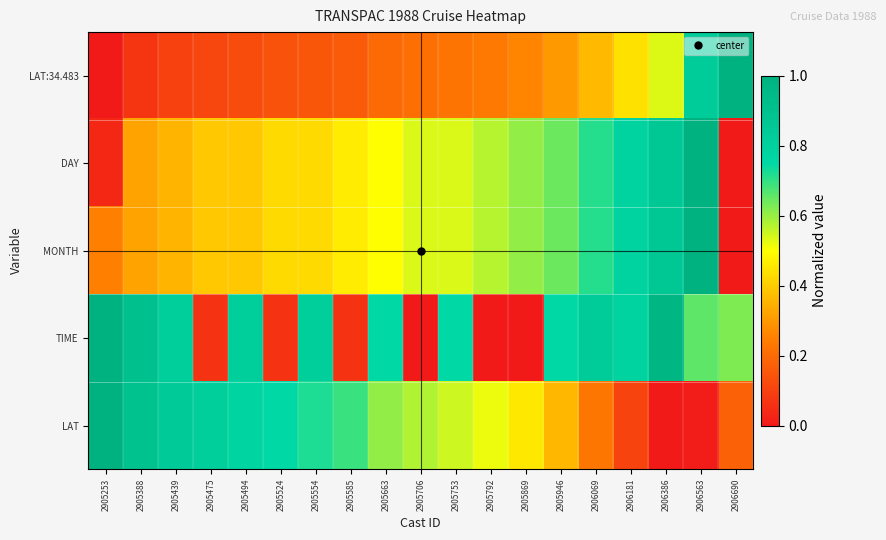

Reading right to left, list all the values displayed in this chart.

LAT:34.483: 2906690=1.0	2906563=0.8	2906386=0.5	2906181=0.4	2906069=0.4	2905946=0.3	2905869=0.3	2905792=0.2	2905753=0.2	2905706=0.2	2905663=0.2	2905585=0.2	2905554=0.2	2905524=0.1	2905494=0.1	2905475=0.1	2905439=0.1	2905388=0.1	2905253=0.0
DAY: 2906690=0.0	2906563=1.0	2906386=0.9	2906181=0.8	2906069=0.7	2905946=0.6	2905869=0.6	2905792=0.6	2905753=0.5	2905706=0.5	2905663=0.5	2905585=0.5	2905554=0.4	2905524=0.4	2905494=0.4	2905475=0.4	2905439=0.4	2905388=0.3	2905253=0.0
MONTH: 2906690=0.0	2906563=1.0	2906386=0.9	2906181=0.8	2906069=0.7	2905946=0.6	2905869=0.6	2905792=0.6	2905753=0.5	2905706=0.5	2905663=0.5	2905585=0.5	2905554=0.4	2905524=0.4	2905494=0.4	2905475=0.4	2905439=0.4	2905388=0.3	2905253=0.2
TIME: 2906690=0.6	2906563=0.7	2906386=1.0	2906181=0.8	2906069=0.8	2905946=0.8	2905869=0.0	2905792=0.0	2905753=0.8	2905706=0.0	2905663=0.8	2905585=0.1	2905554=0.8	2905524=0.1	2905494=0.8	2905475=0.1	2905439=0.8	2905388=0.9	2905253=1.0
LAT: 2906690=0.2	2906563=0.0	2906386=0.0	2906181=0.1	2906069=0.2	2905946=0.4	2905869=0.5	2905792=0.5	2905753=0.5	2905706=0.6	2905663=0.6	2905585=0.7	2905554=0.7	2905524=0.7	2905494=0.8	2905475=0.8	2905439=0.8	2905388=0.9	2905253=1.0